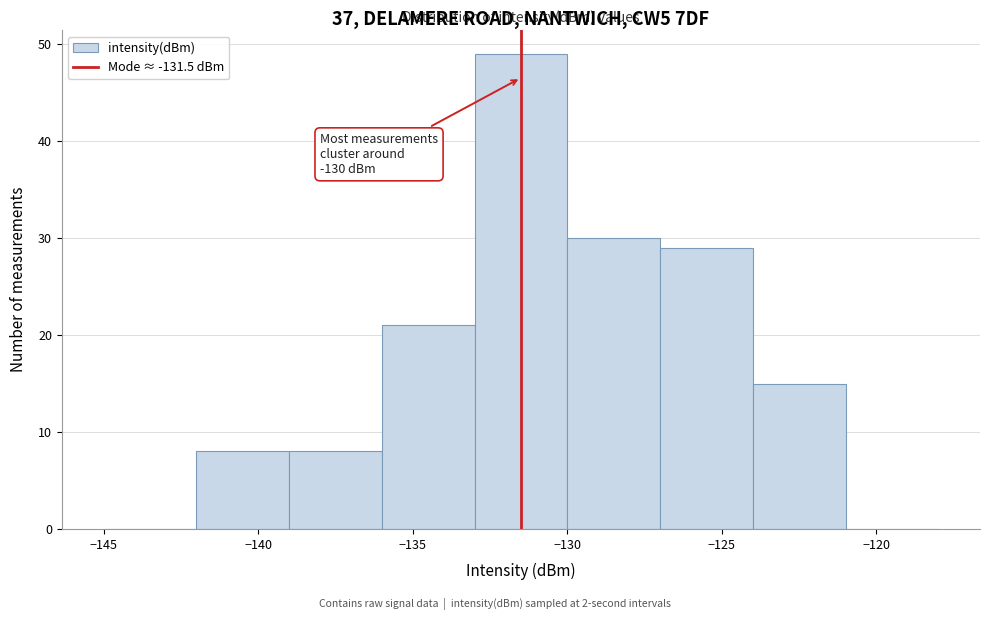

Which range on the x-axis has the tallest bar?

-133 to -130